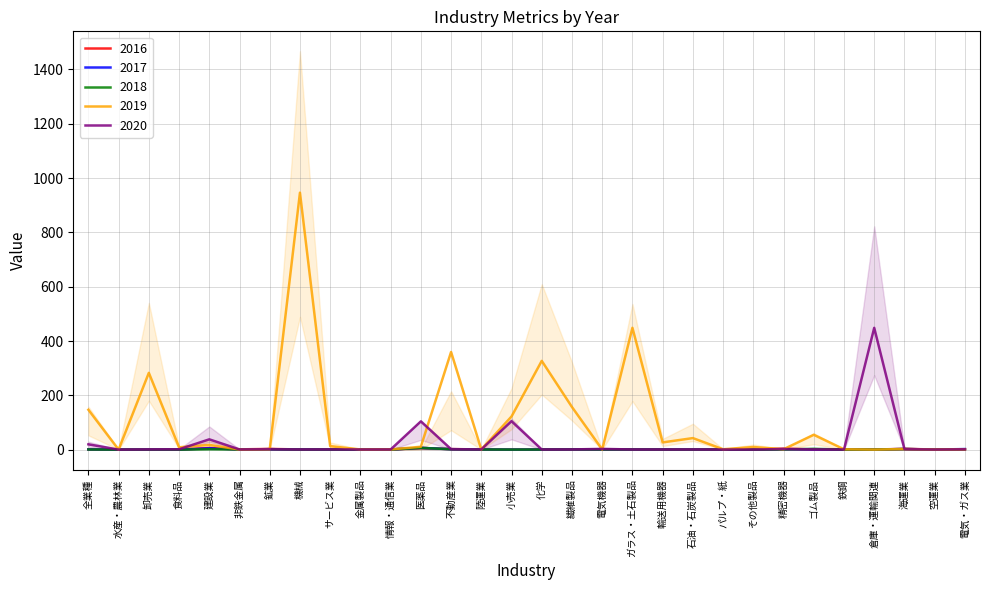

What is the maximum value for 2018?

6.6